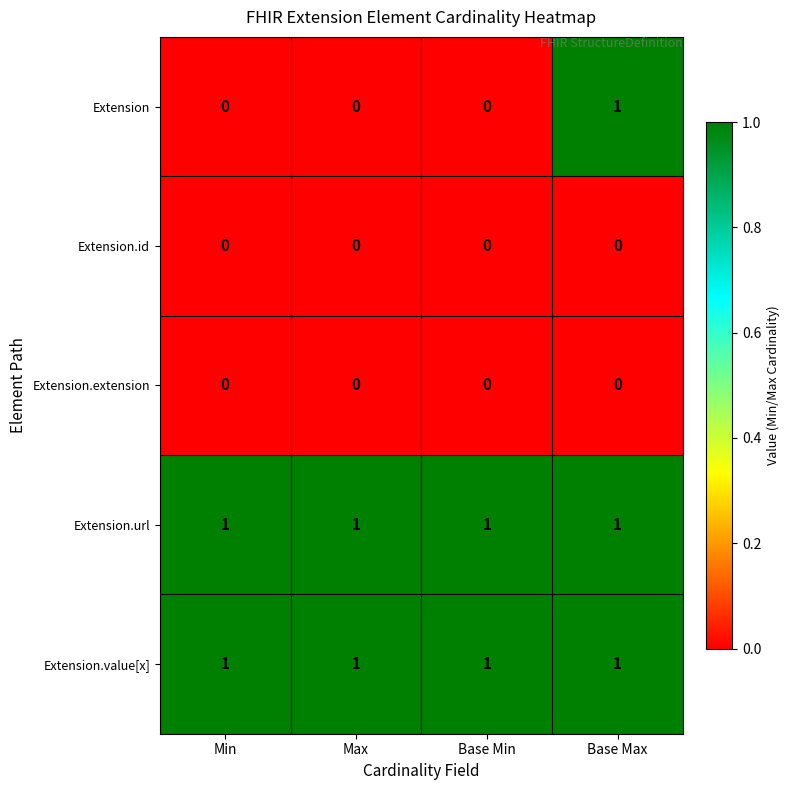

Reading left to right, transcribe all the data shown in this chart.

Extension: Min=0	Max=0	Base Min=0	Base Max=1
Extension.id: Min=0	Max=0	Base Min=0	Base Max=0
Extension.extension: Min=0	Max=0	Base Min=0	Base Max=0
Extension.url: Min=1	Max=1	Base Min=1	Base Max=1
Extension.value[x]: Min=1	Max=1	Base Min=1	Base Max=1